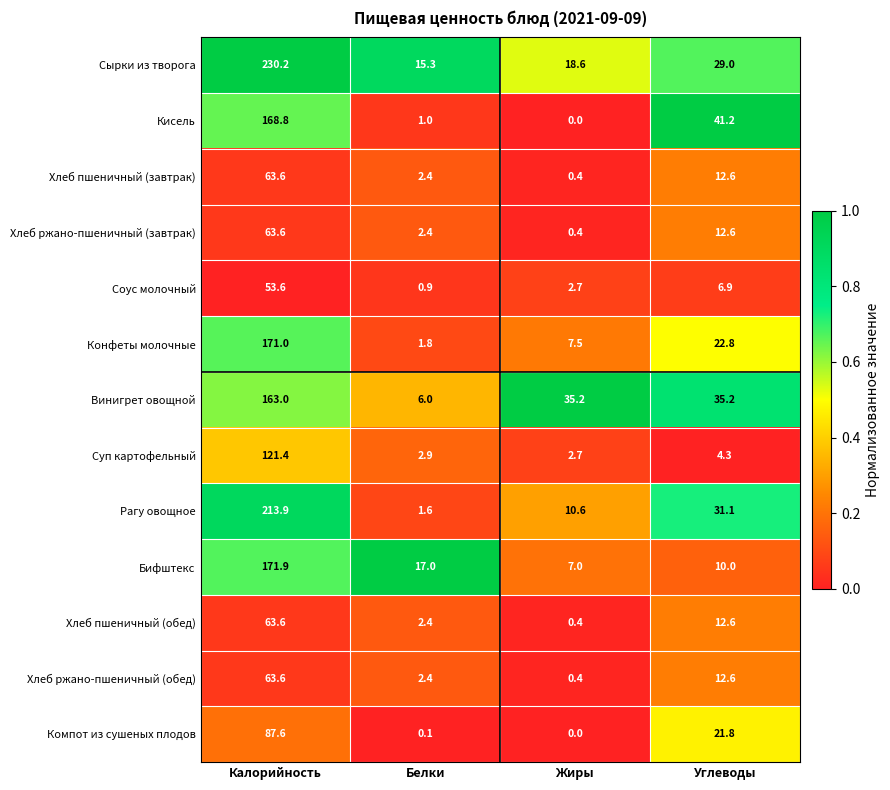

What is the greatest value displayed?

230.2